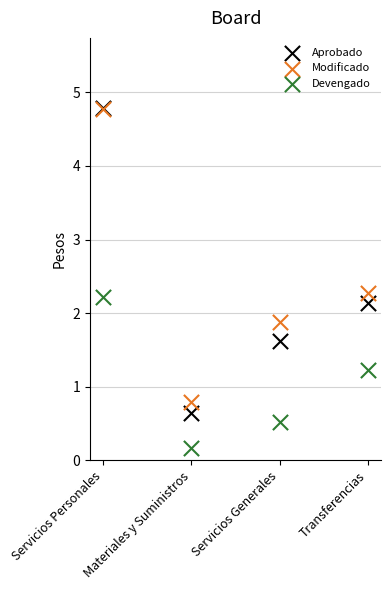

What are all the series names shown in the legend?

Aprobado, Modificado, Devengado